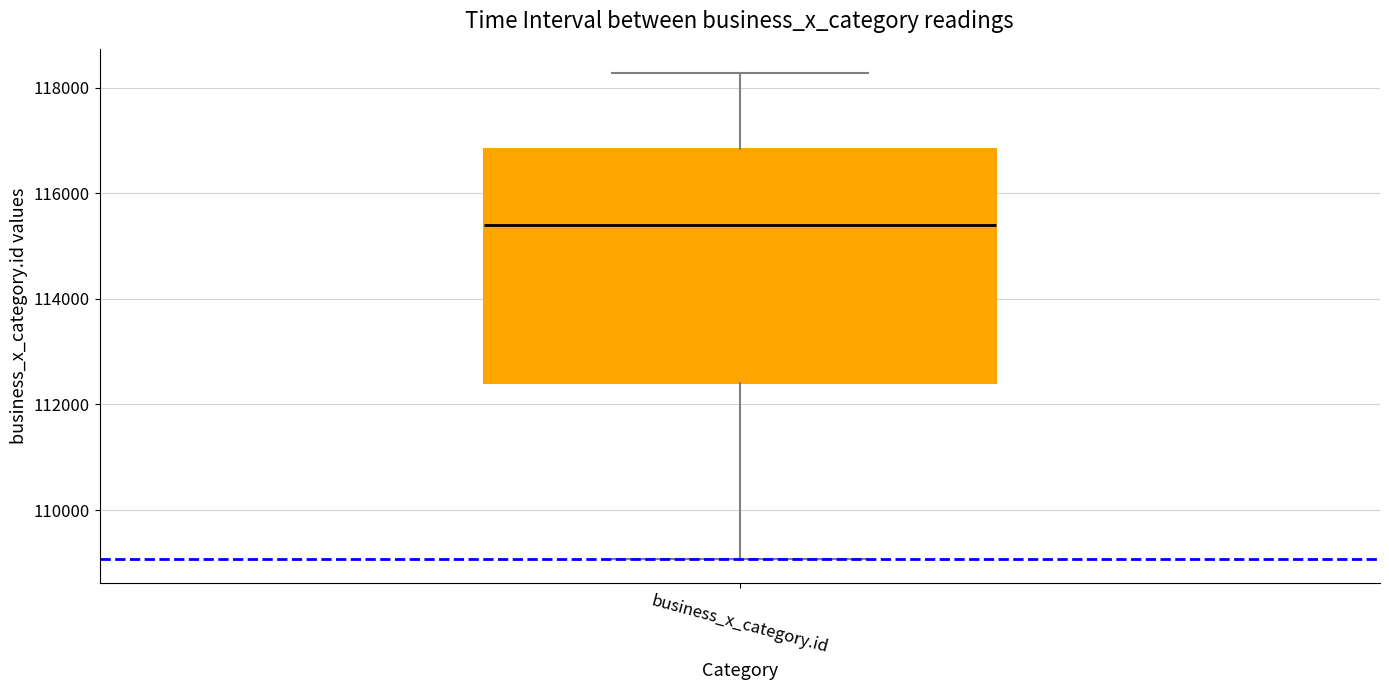

Transcribe this box plot: give where the median line is, the range the box spans, and where the two whiskers end, as read against the y-axis. The values are not printed on the chart, so give them approximately, as read against the axis.

median 115400, box 112400 to 116800, whiskers 109000 to 118200